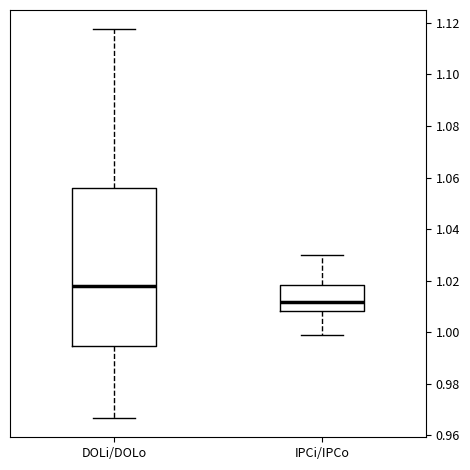

Where does the upper whisker of the box for IPCi/IPCo end on the y-axis? The values are not printed on the chart, so give them approximately, as read against the axis.

1.030